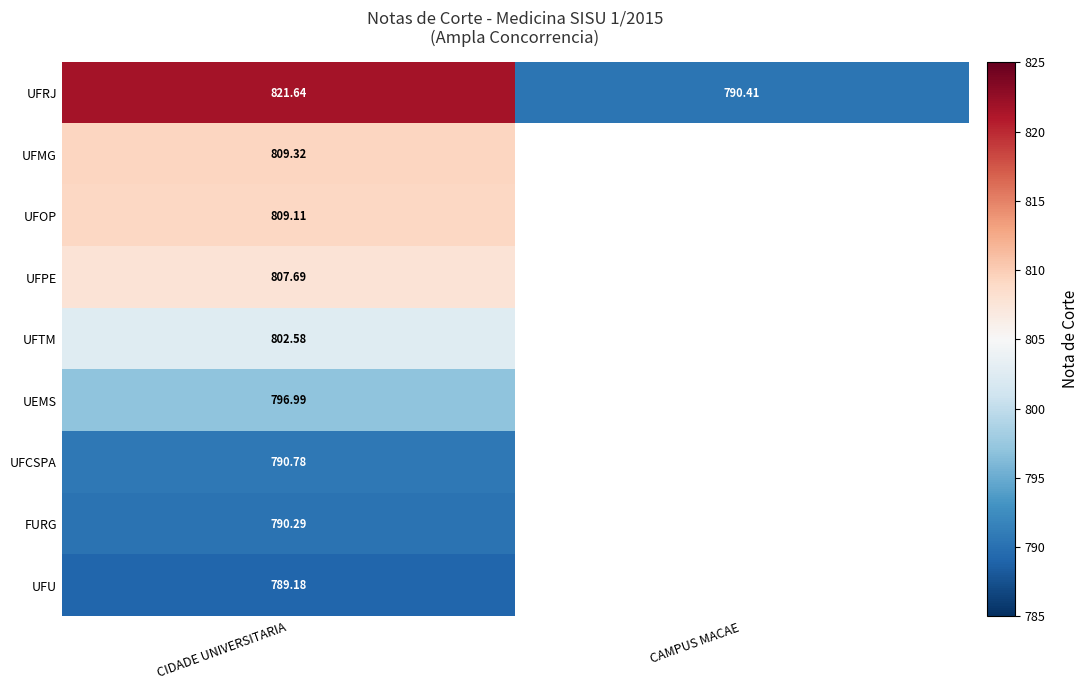

Rank the series at CIDADE UNIVERSITARIA from lowest to highest value.

UFU, FURG, UFCSPA, UEMS, UFTM, UFPE, UFOP, UFMG, UFRJ